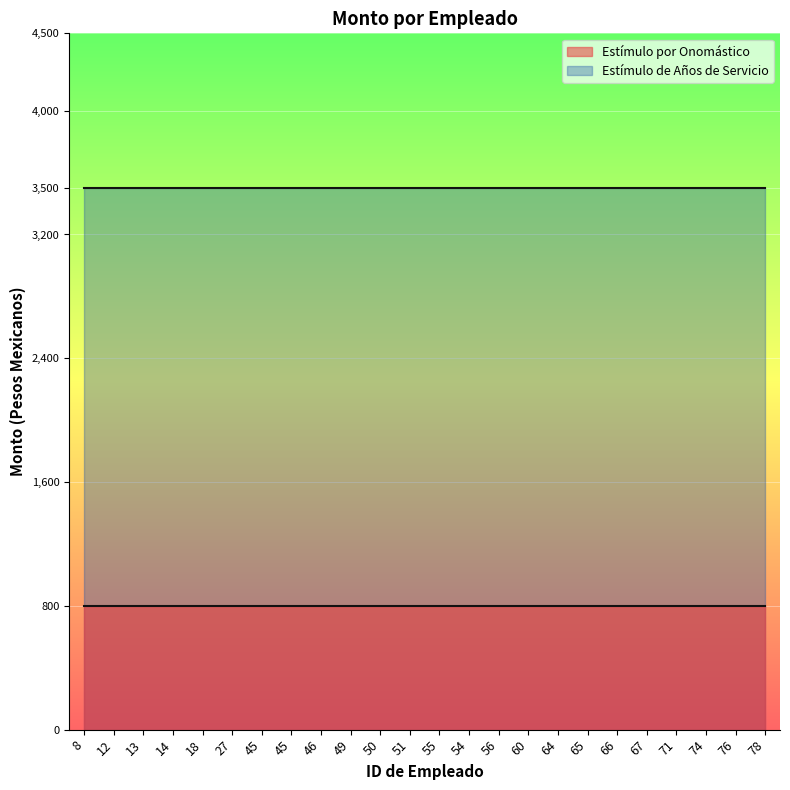

Which category has the lowest value in the Estímulo por Onomástico series?

8